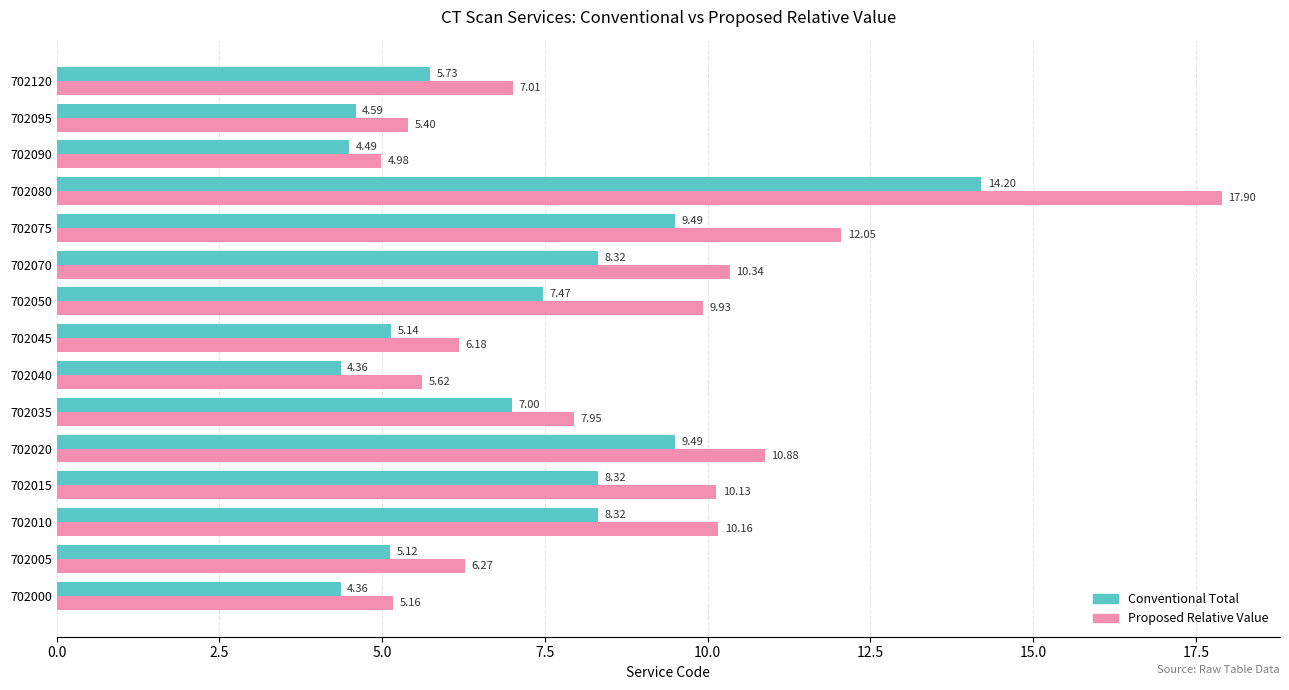

What is the sum of all Conventional Total values?

106.4